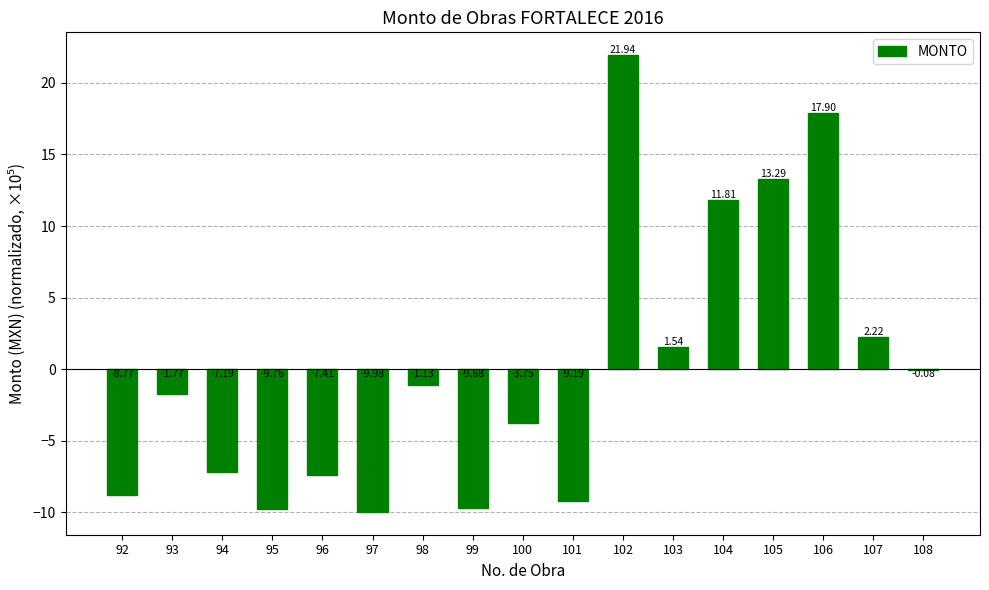

What is the change in value from 95 to 106?

+27.7